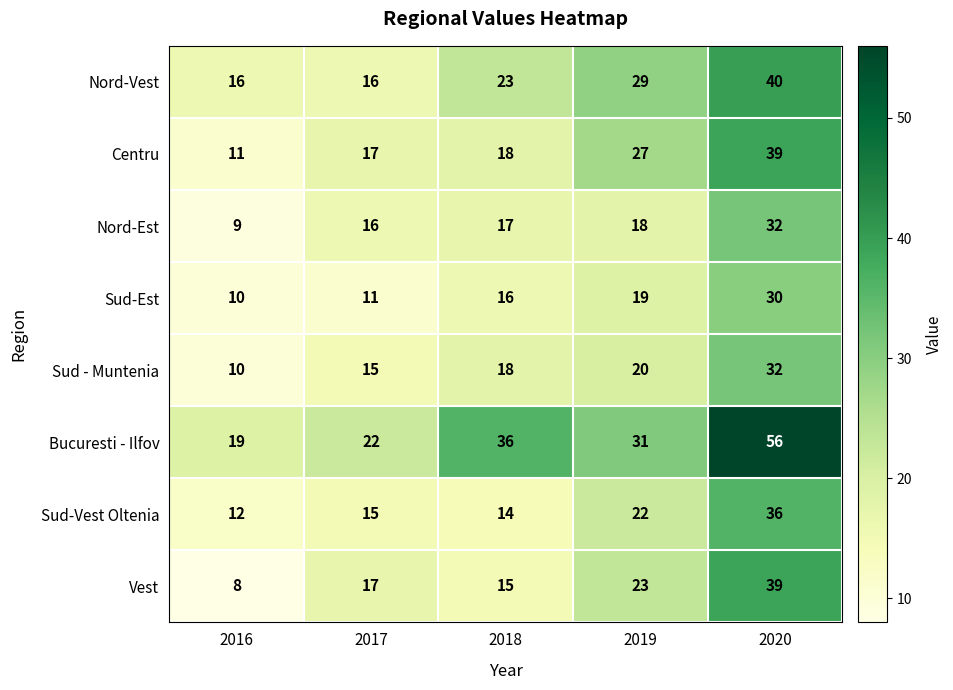

Which category has the lowest value across all series?

2016